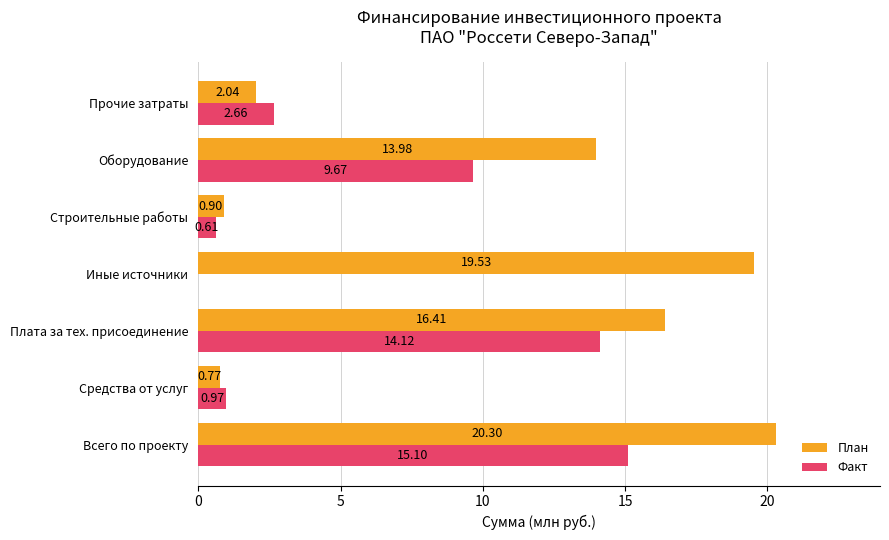

At which category does the chart reach its peak across all series?

Всего по проекту